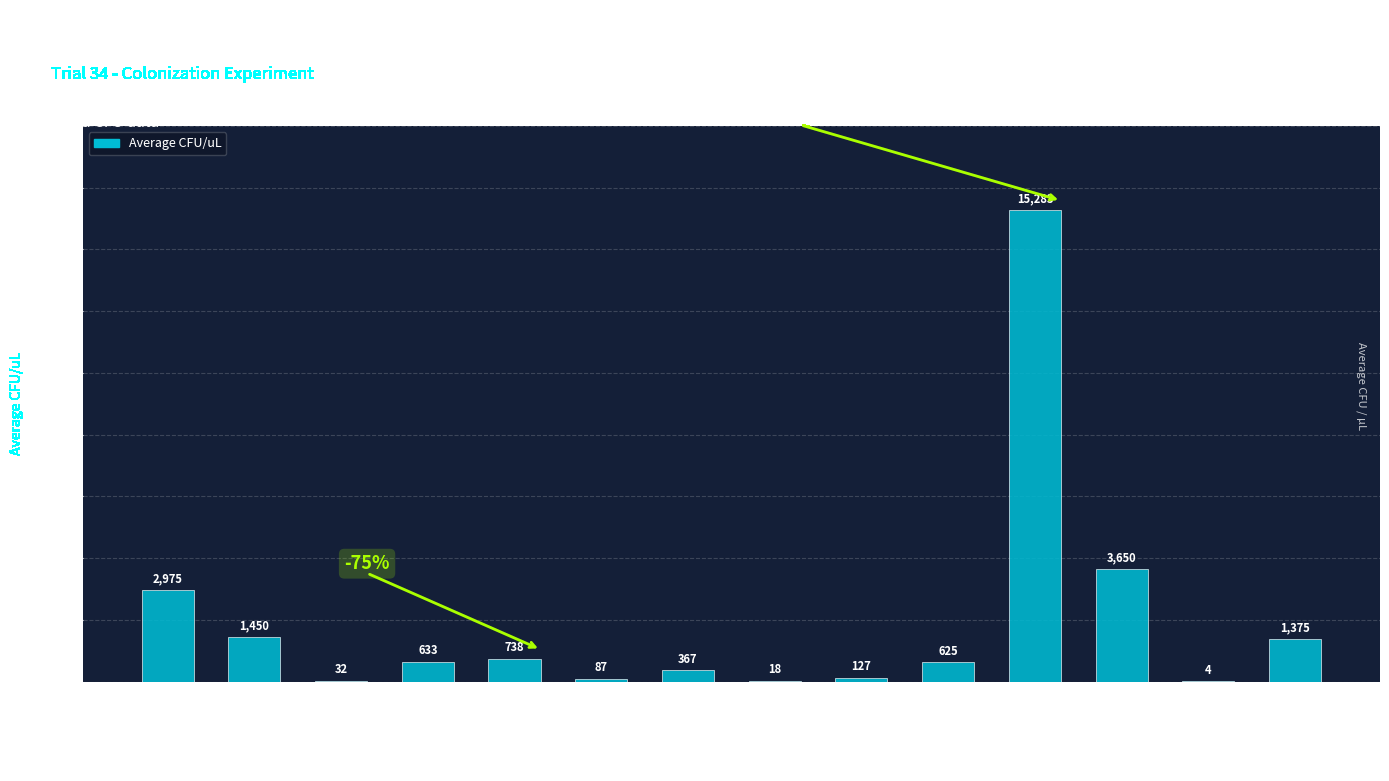

At which label is the value closest to 7643?

C2-50/50